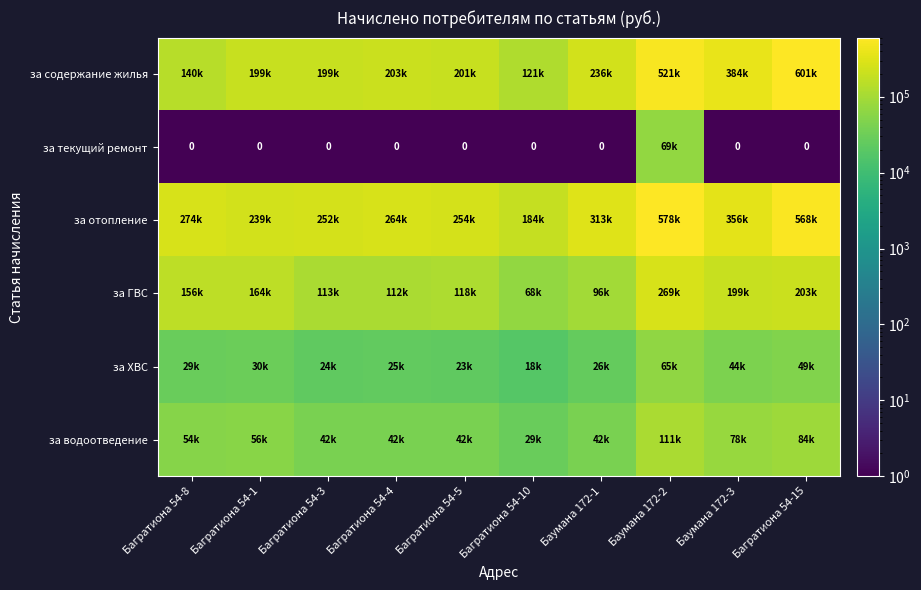

Is the value of за водоотведение at Багратиона 54-3 greater than the value of за отопление at Багратиона 54-1?

No